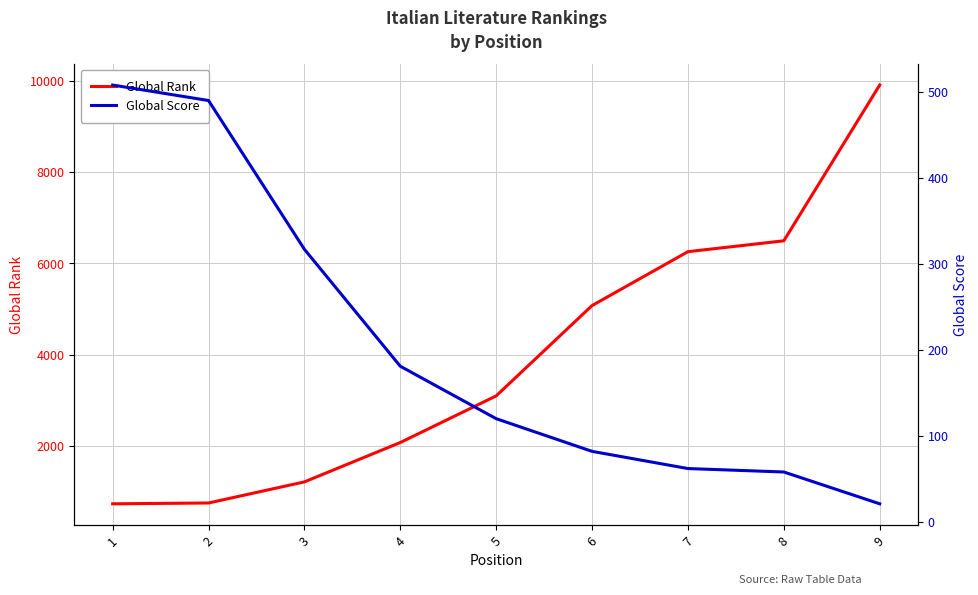

List the series in order of their peak value, highest first.

Global Rank, Global Score